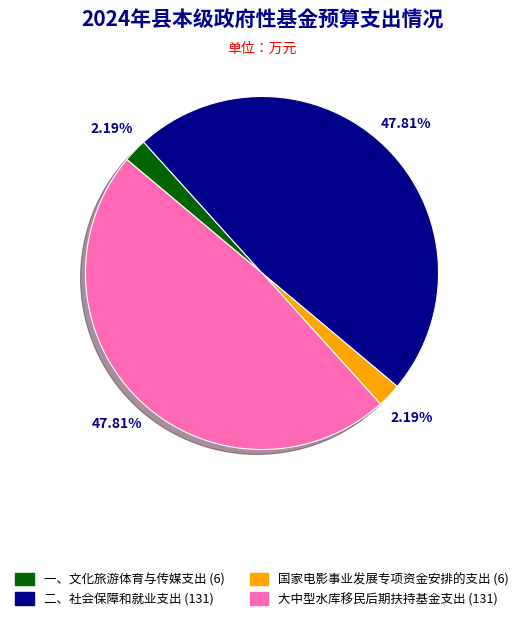

Is there any slice that represents more than half of the pie?

No